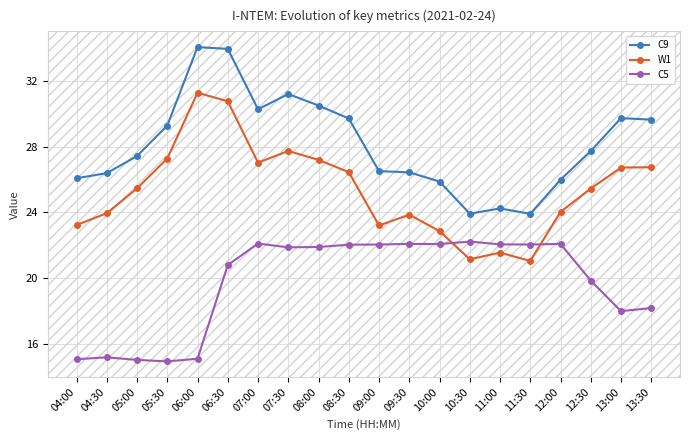

Which series has the widest spread of values?

W1